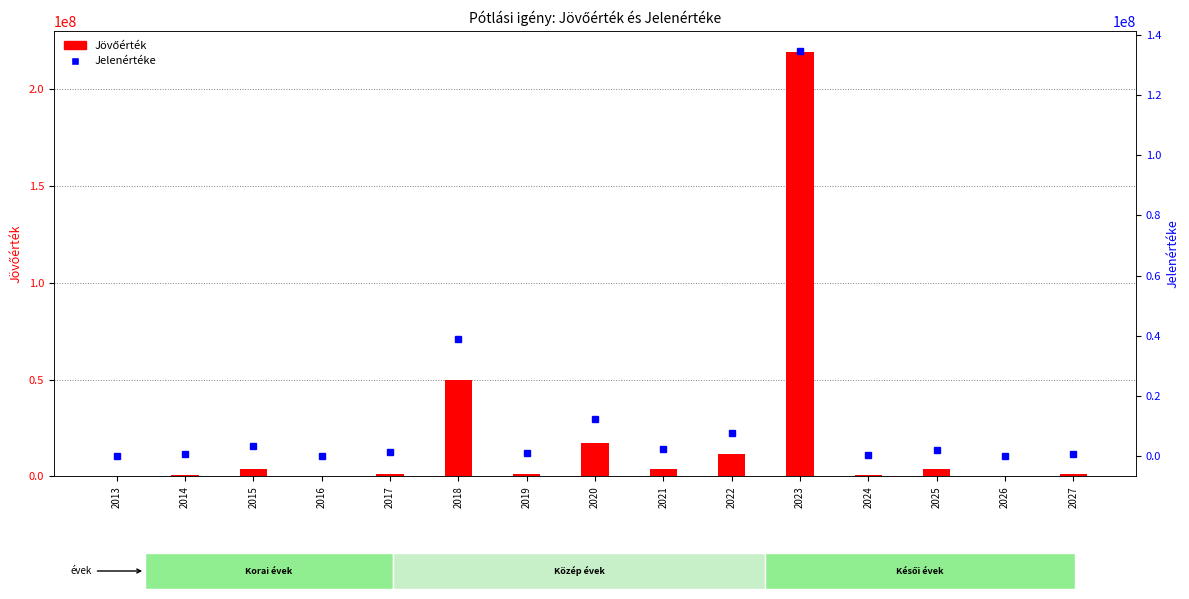

What is the approximate value of Jövőérték at 2014?

657143.0